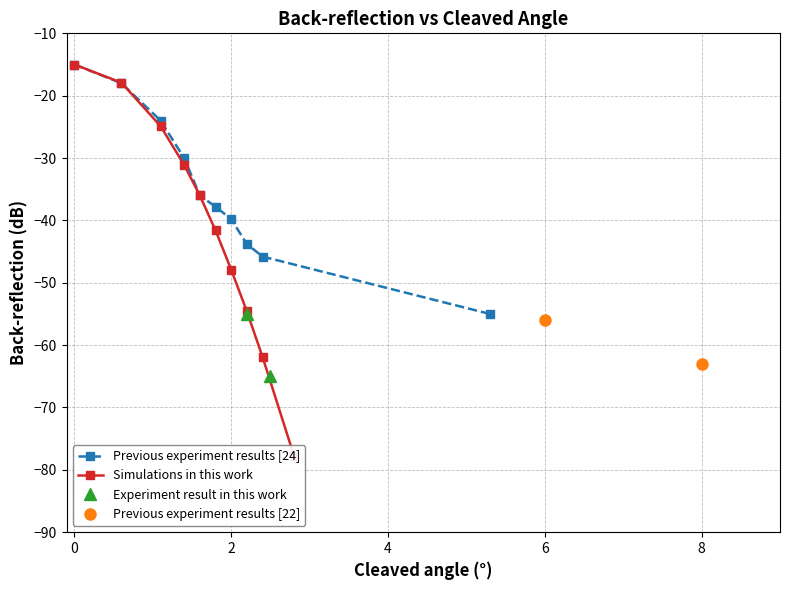

True or false: Previous experiment results [24] has more than 2 points higher than both neighbors.

False